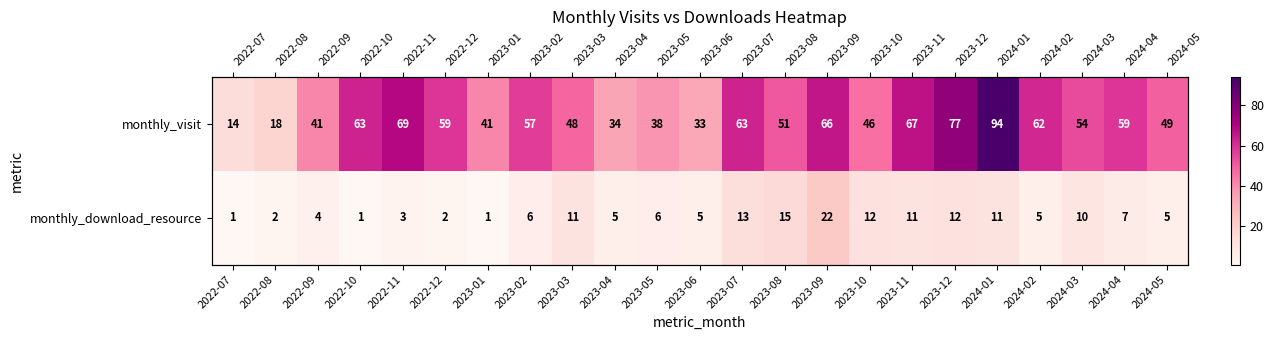

List the labels in order of monthly_visit value, largest first.

2024-01, 2023-12, 2022-11, 2023-11, 2023-09, 2022-10, 2023-07, 2024-02, 2022-12, 2024-04, 2023-02, 2024-03, 2023-08, 2024-05, 2023-03, 2023-10, 2022-09, 2023-01, 2023-05, 2023-04, 2023-06, 2022-08, 2022-07